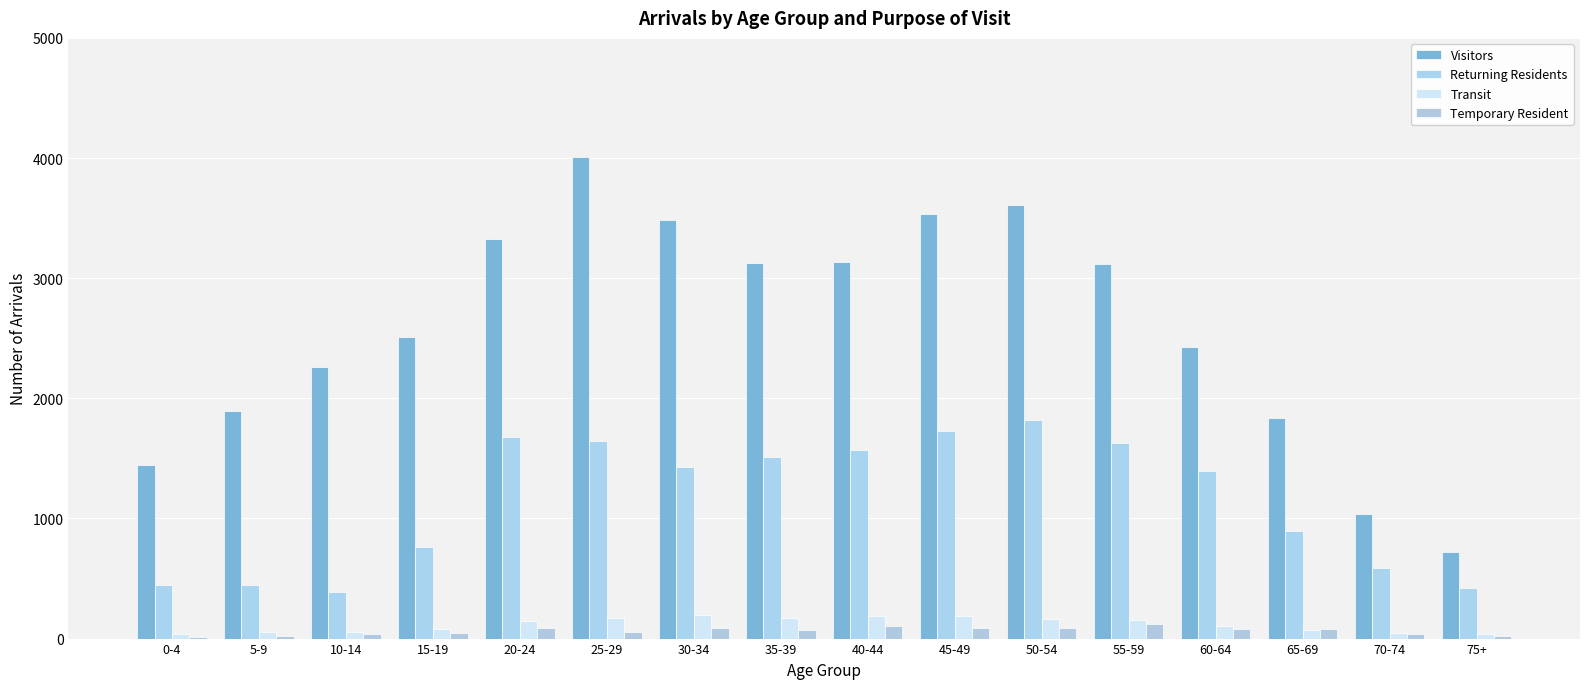

What is the label of the 13th bar from the right?

15-19